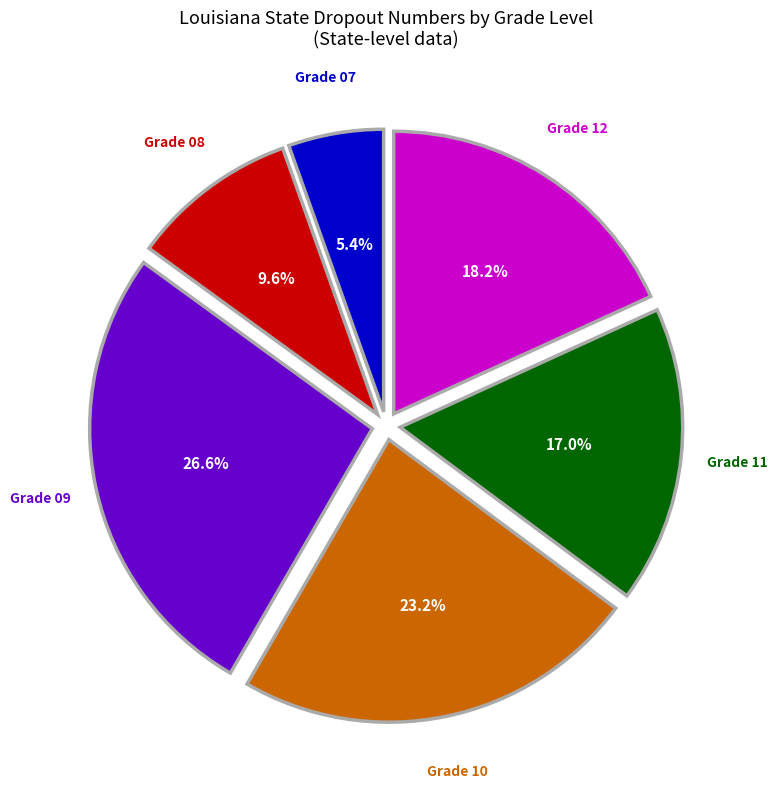

To the nearest percent, what is the average slice percentage?

17%